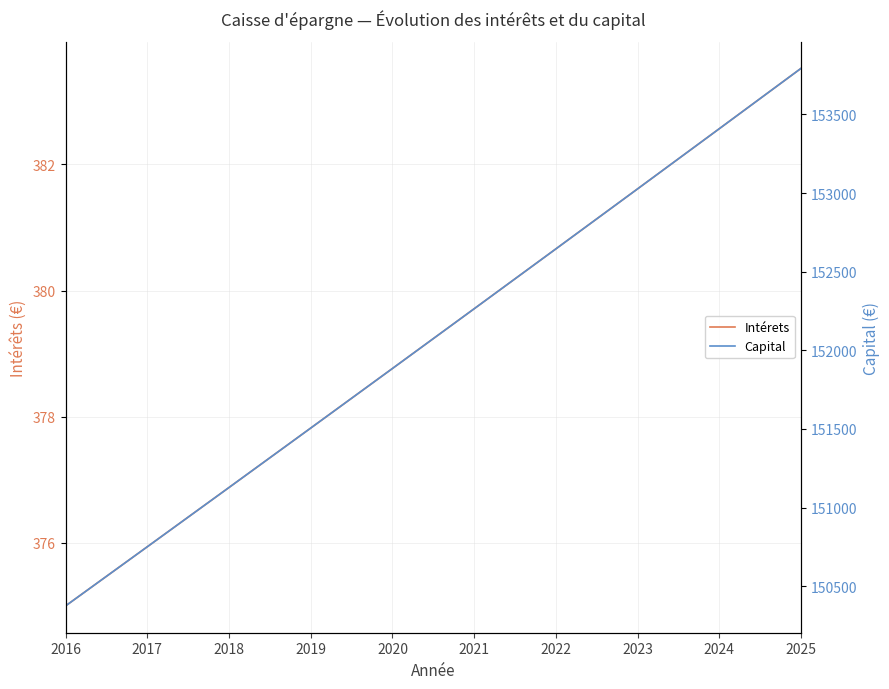

What is the maximum value for Intérets?

383.5